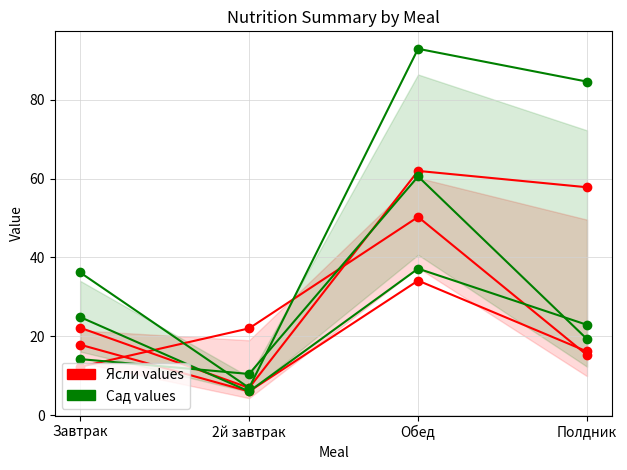

Reading right to left, what are all the values shown in this chart?

Ясли (Цена): Полдник=15.2	Обед=50.3	2й завтрак=22.0	Завтрак=12.2
Сад (Цена): Полдник=19.3	Обед=60.5	2й завтрак=10.4	Завтрак=14.2